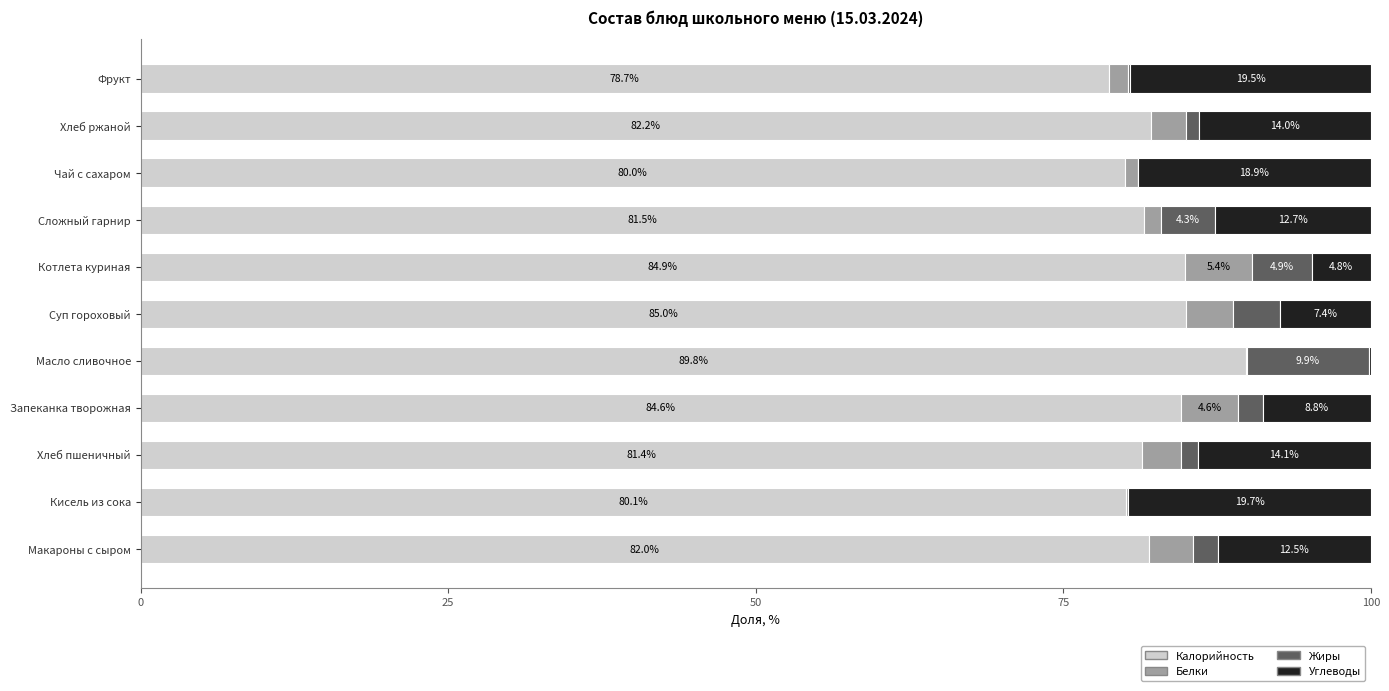

What is the approximate value of Калорийность at Суп гороховый?

85.0